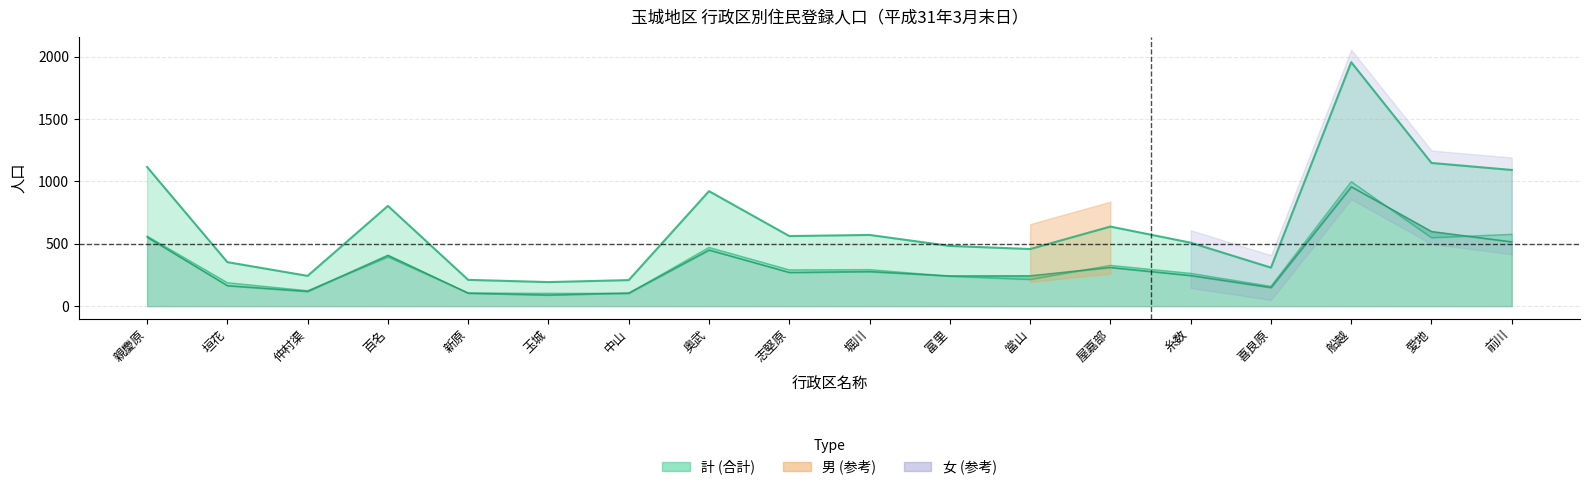

How many categories are shown in the chart?

18